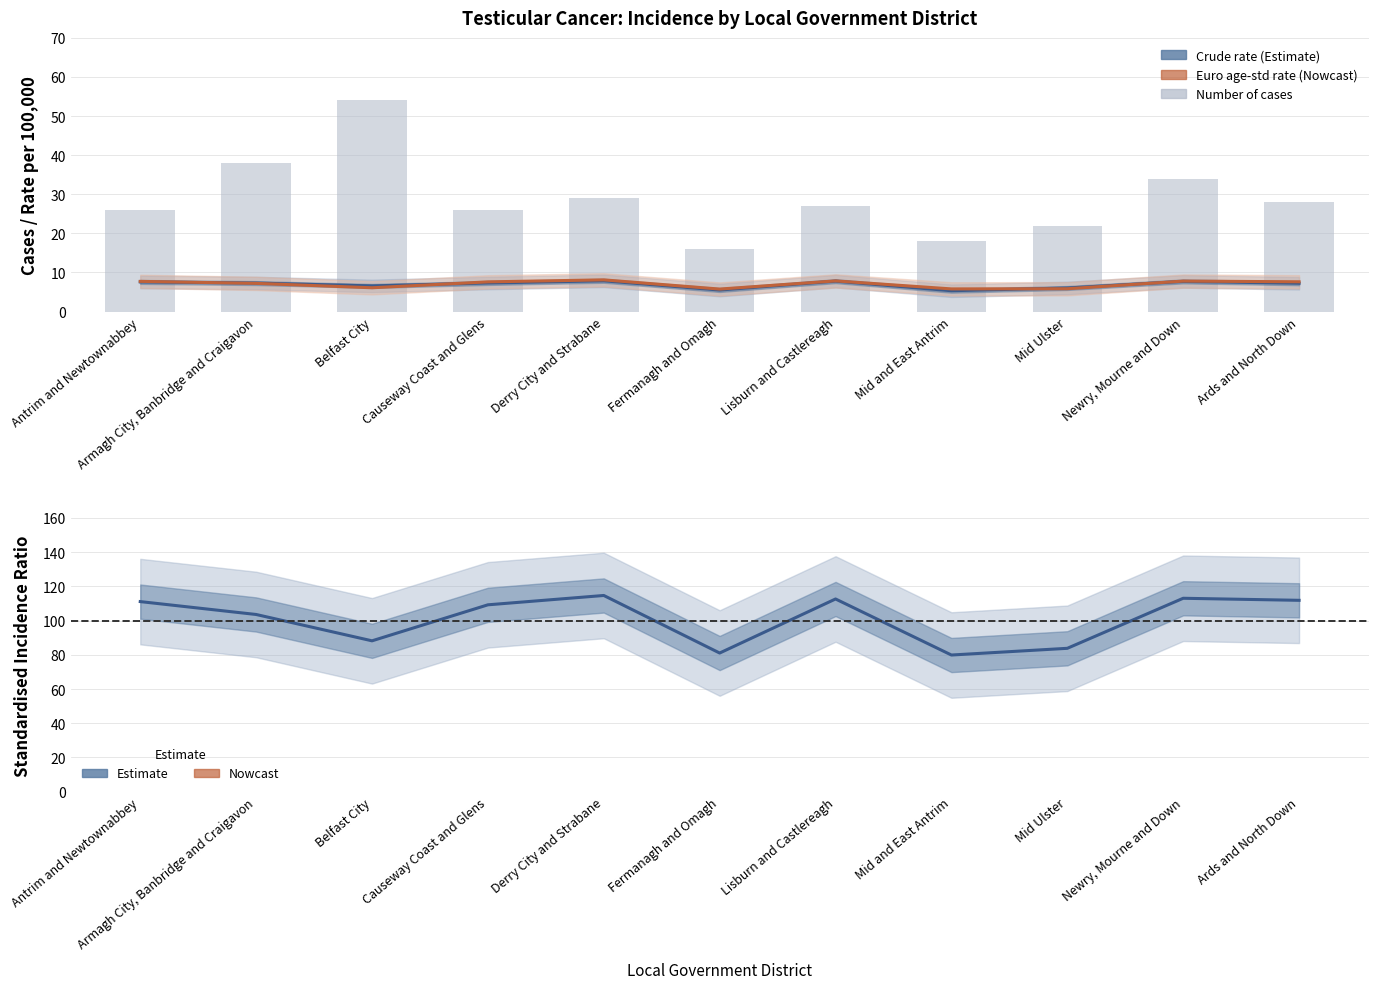

Reading left to right, extract all data points from this chart.

Crude rate (Estimate): Antrim and Newtownabbey=7.6	Armagh City, Banbridge and Craigavon=7.3	Belfast City=6.6	Causeway Coast and Glens=7.3	Derry City and Strabane=7.9	Fermanagh and Omagh=5.5	Lisburn and Castlereagh=7.8	Mid and East Antrim=5.3	Mid Ulster=6.0	Newry, Mourne and Down=7.7	Ards and North Down=7.2
Euro age-std rate (Nowcast): Antrim and Newtownabbey=7.7	Armagh City, Banbridge and Craigavon=7.2	Belfast City=6.1	Causeway Coast and Glens=7.6	Derry City and Strabane=8.1	Fermanagh and Omagh=5.8	Lisburn and Castlereagh=7.9	Mid and East Antrim=5.8	Mid Ulster=5.8	Newry, Mourne and Down=7.8	Ards and North Down=7.6
Number of cases: Antrim and Newtownabbey=26.0	Armagh City, Banbridge and Craigavon=38.0	Belfast City=54.0	Causeway Coast and Glens=26.0	Derry City and Strabane=29.0	Fermanagh and Omagh=16.0	Lisburn and Castlereagh=27.0	Mid and East Antrim=18.0	Mid Ulster=22.0	Newry, Mourne and Down=34.0	Ards and North Down=28.0
Standardised Incidence Ratio (Estimate): Antrim and Newtownabbey=111.1	Armagh City, Banbridge and Craigavon=103.6	Belfast City=88.2	Causeway Coast and Glens=109.2	Derry City and Strabane=114.7	Fermanagh and Omagh=81.0	Lisburn and Castlereagh=112.6	Mid and East Antrim=79.9	Mid Ulster=83.8	Newry, Mourne and Down=113.1	Ards and North Down=111.9